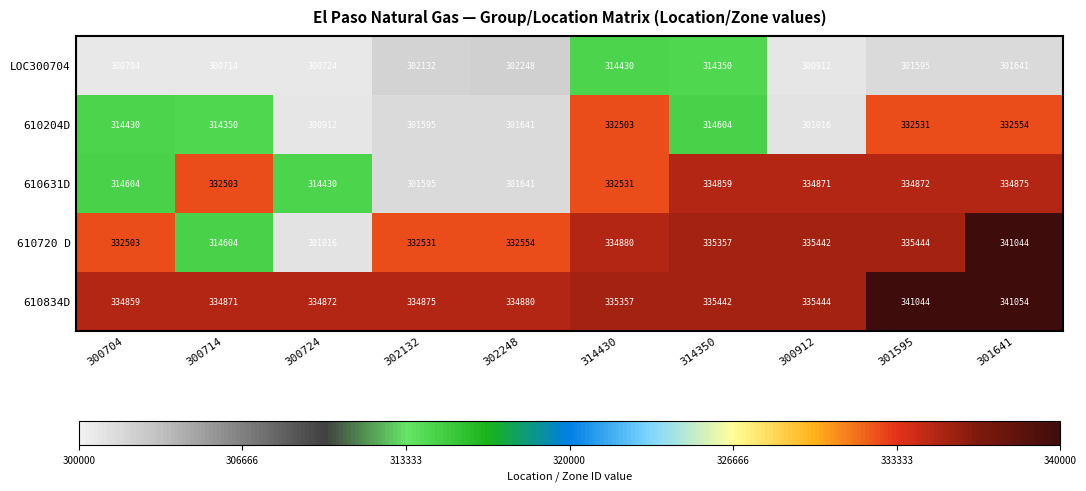

What is the maximum value shown in the chart?

341054